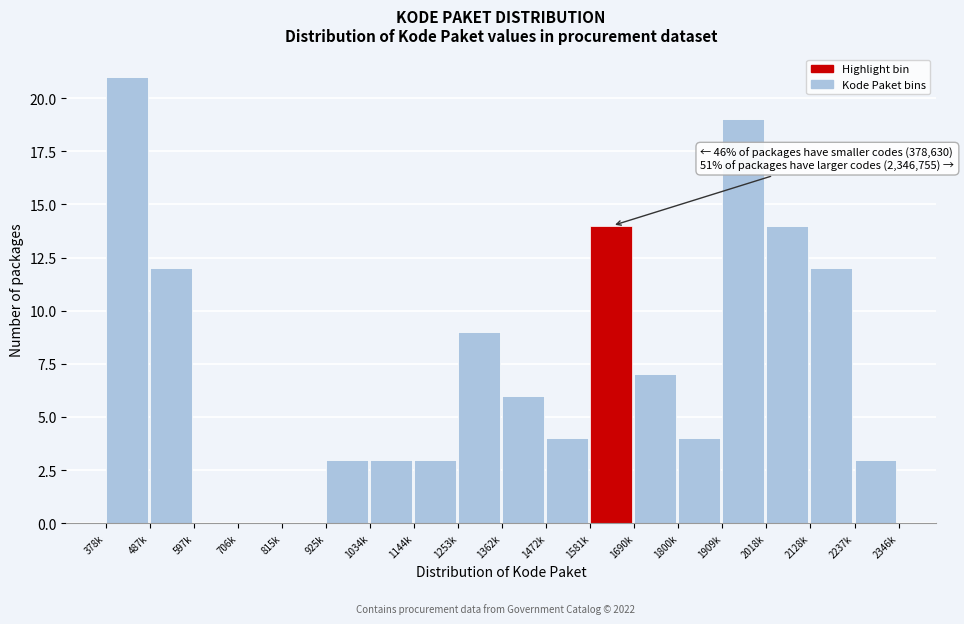

Reading left to right, extract all data points from this chart.

378k=21	487k=12	597k=0	706k=0	815k=0	925k=3	1034k=3	1144k=3	1253k=9	1362k=6	1472k=4	1581k=14	1690k=7	1800k=4	1909k=19	2018k=14	2128k=12	2237k=3